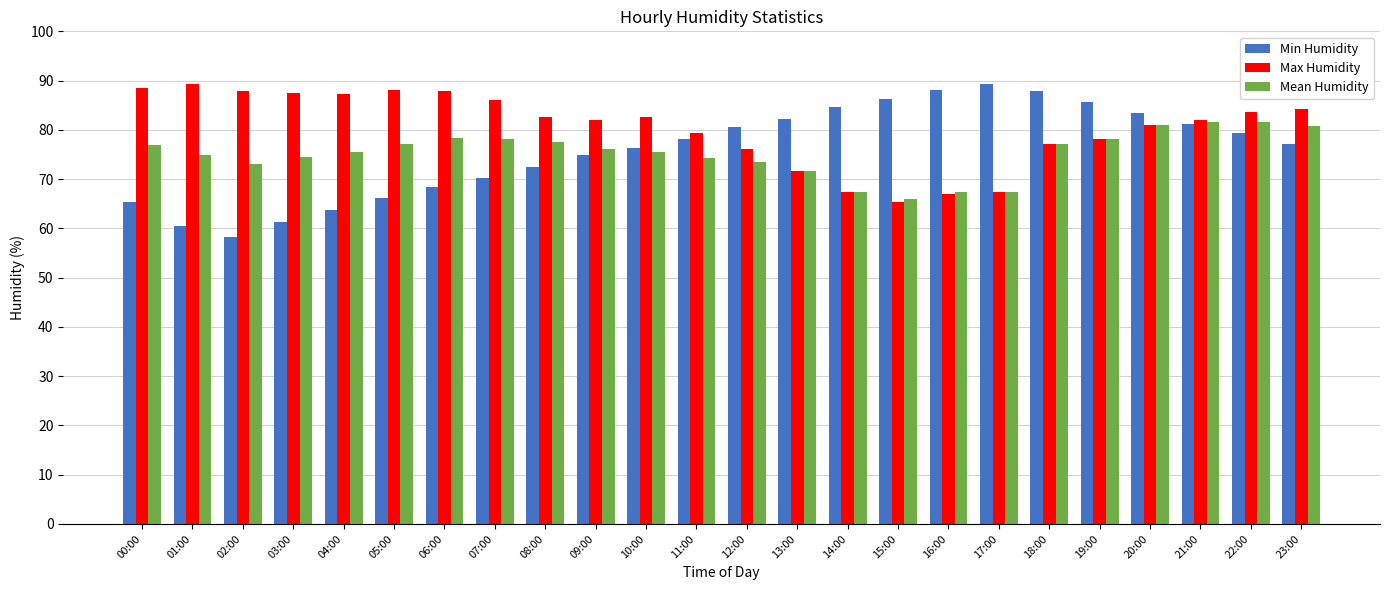

What are all the series names shown in the legend?

Min Humidity, Max Humidity, Mean Humidity